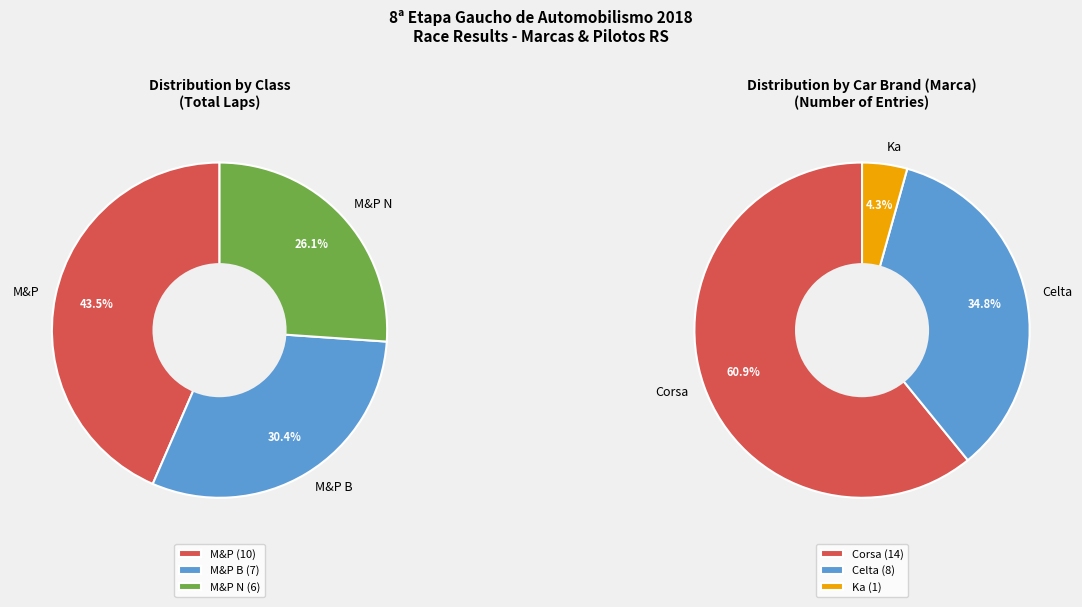

Does any single category account for the majority?

No